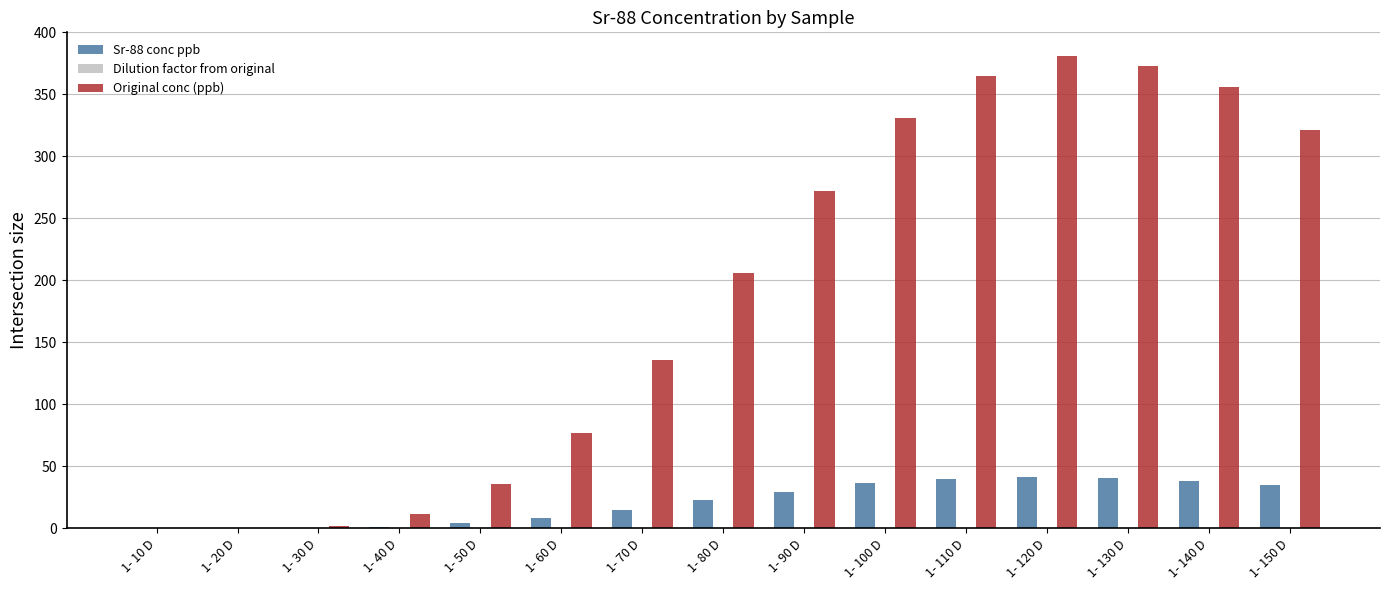

Which series has the largest total across all categories?

Original conc (ppb)